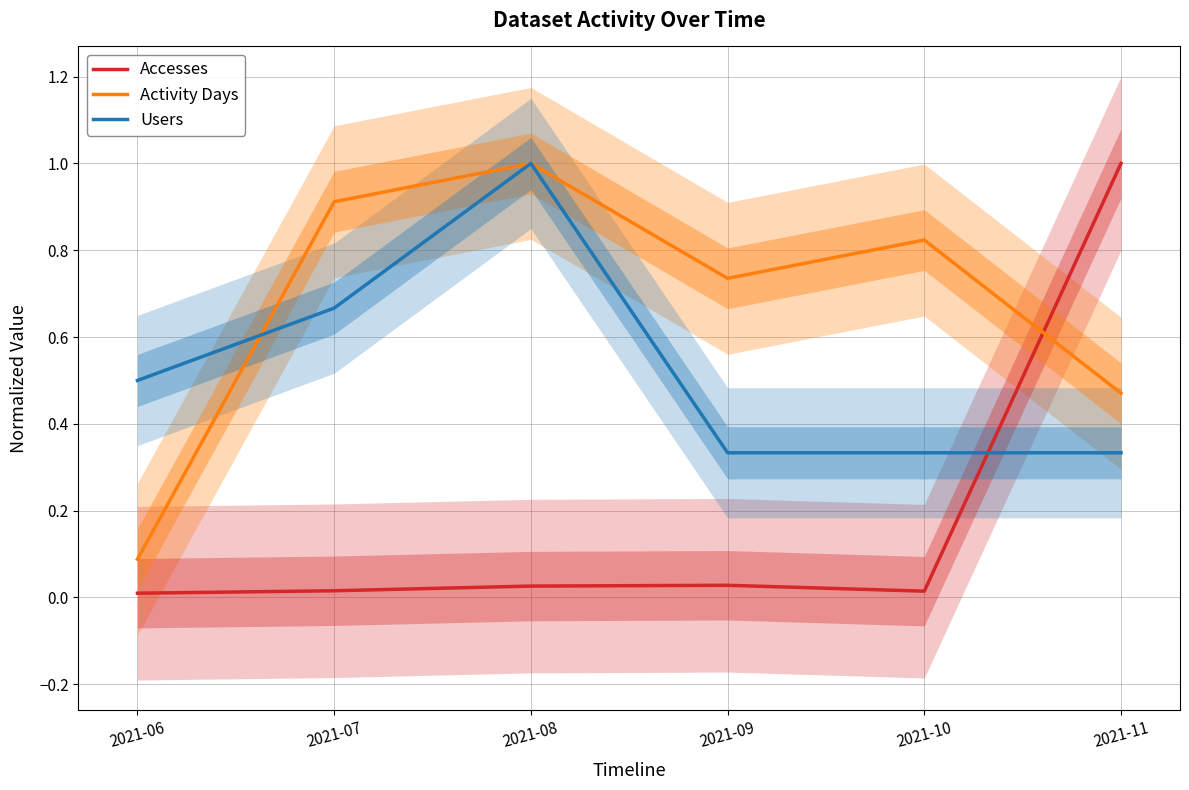

What is the difference between the second highest and second lowest values in the Activity Days series?

0.4